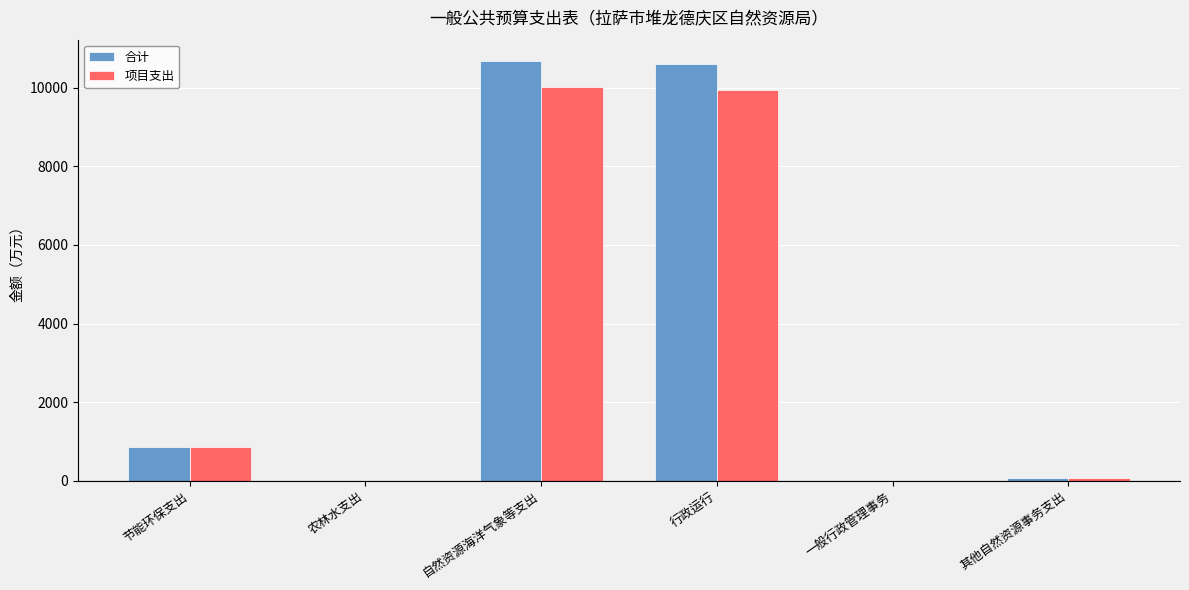

Are the bars horizontal?

No